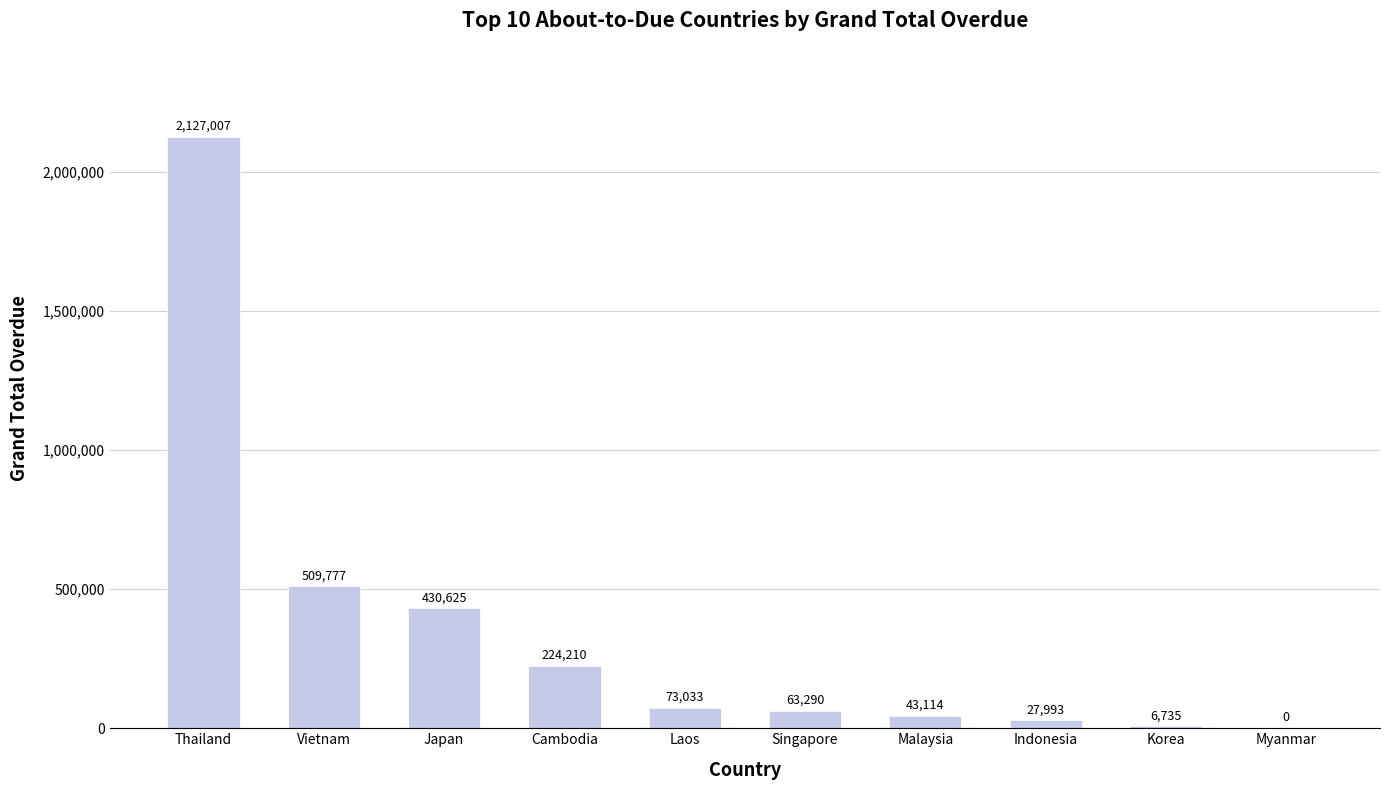

What value does the data have at Vietnam?

509776.6